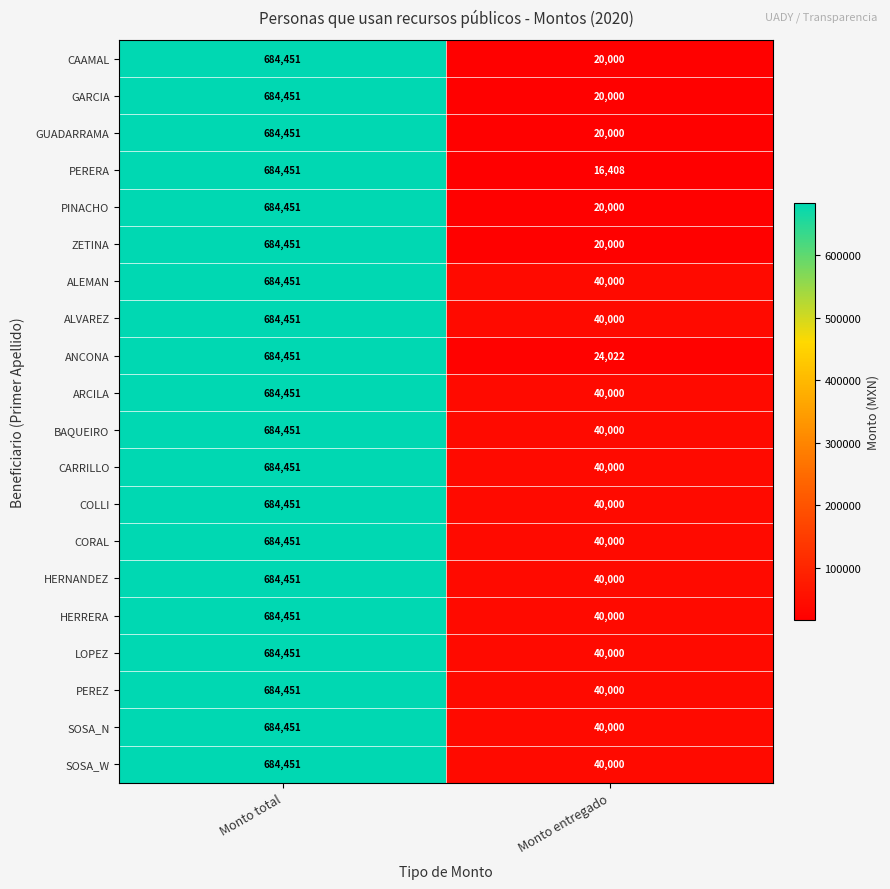

What is the total value across all series at Monto entregado?

660430